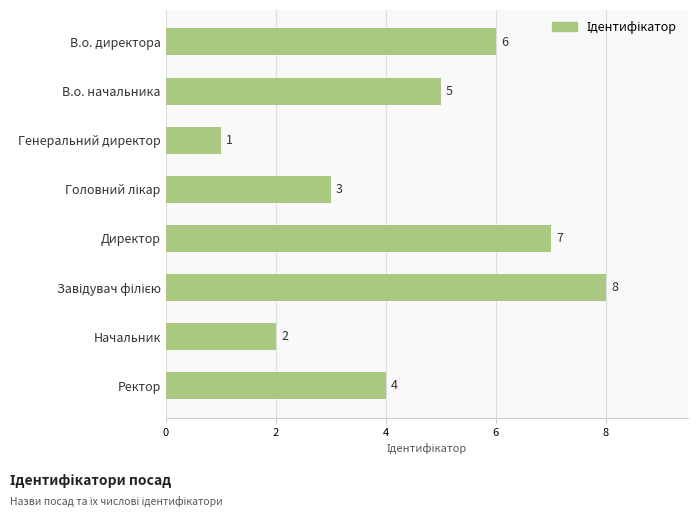

What is the minimum value shown in the chart?

1